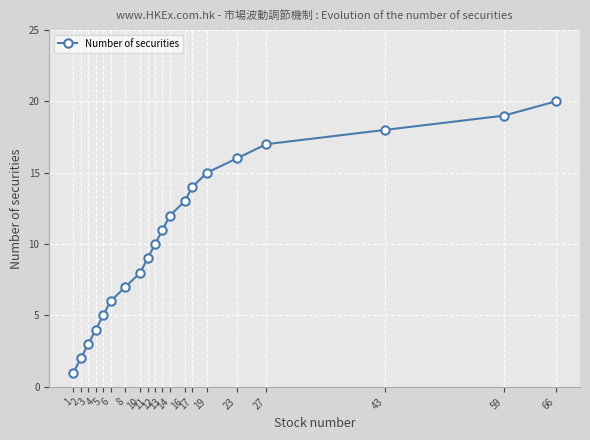

At which label is the value closest to 10?

12